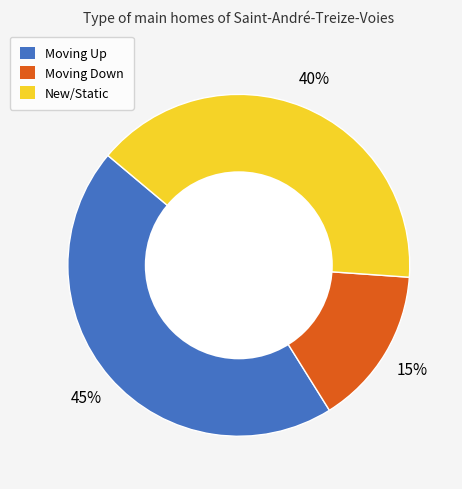

To the nearest percent, what is the difference between the largest and smallest slice percentages?

30%